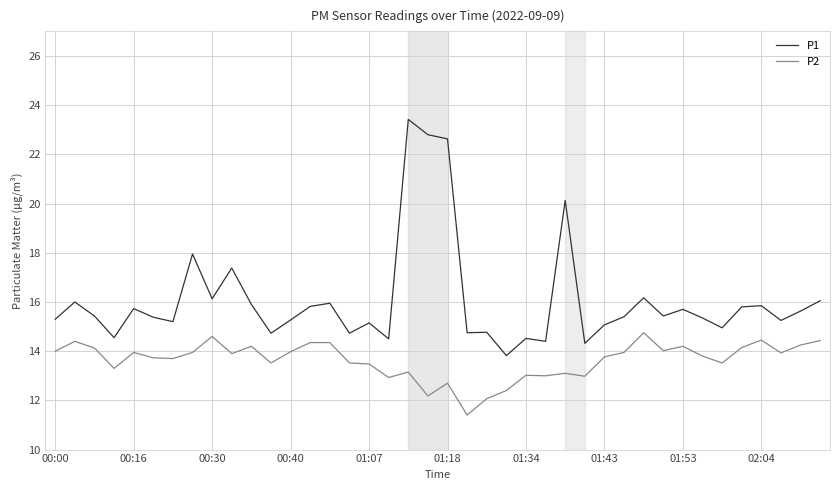

Rank the series by their maximum value, from highest to lowest.

P1, P2